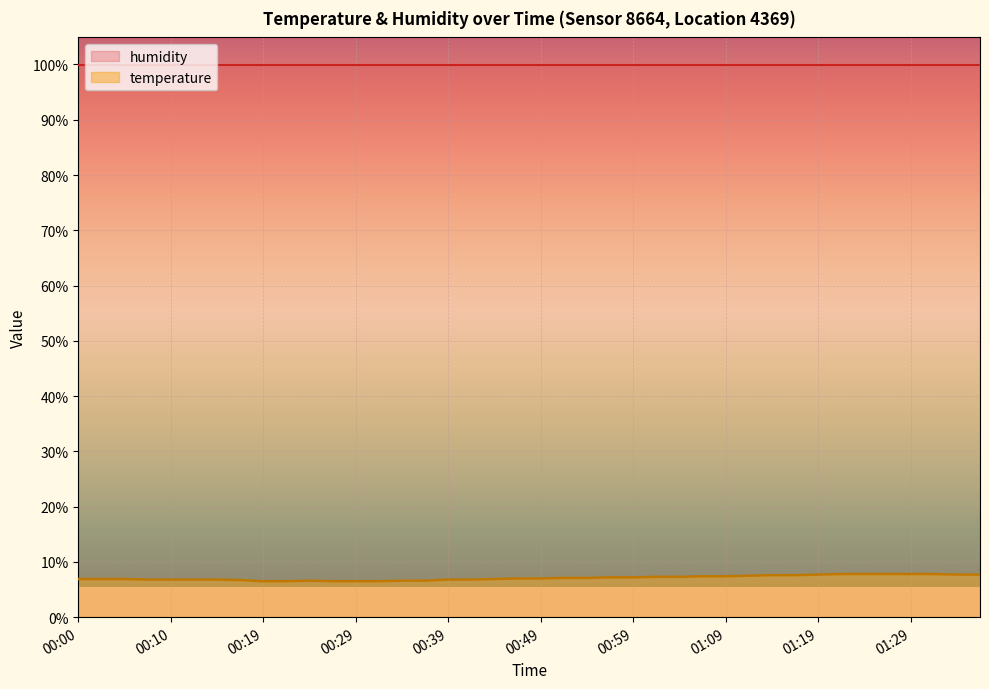

What is the label of the 24th point from the left?

00:56